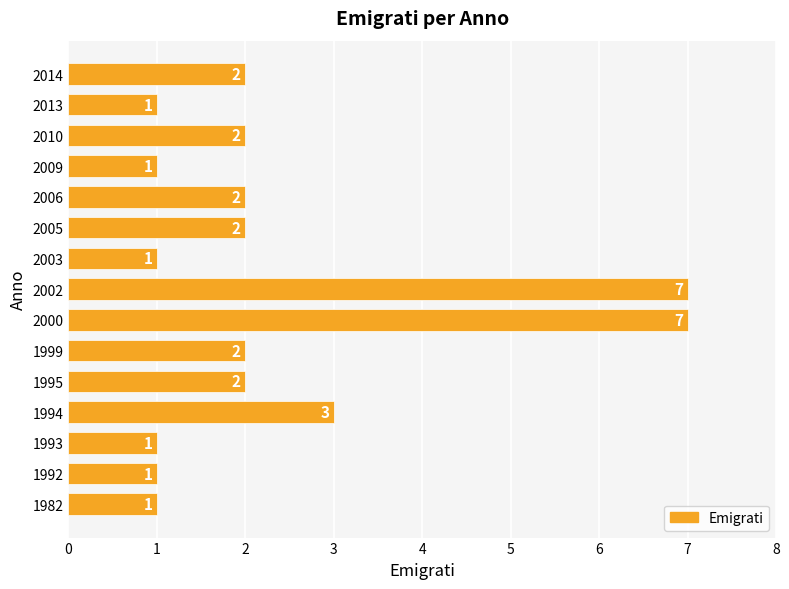

What is the difference between the second highest and minimum values?

6